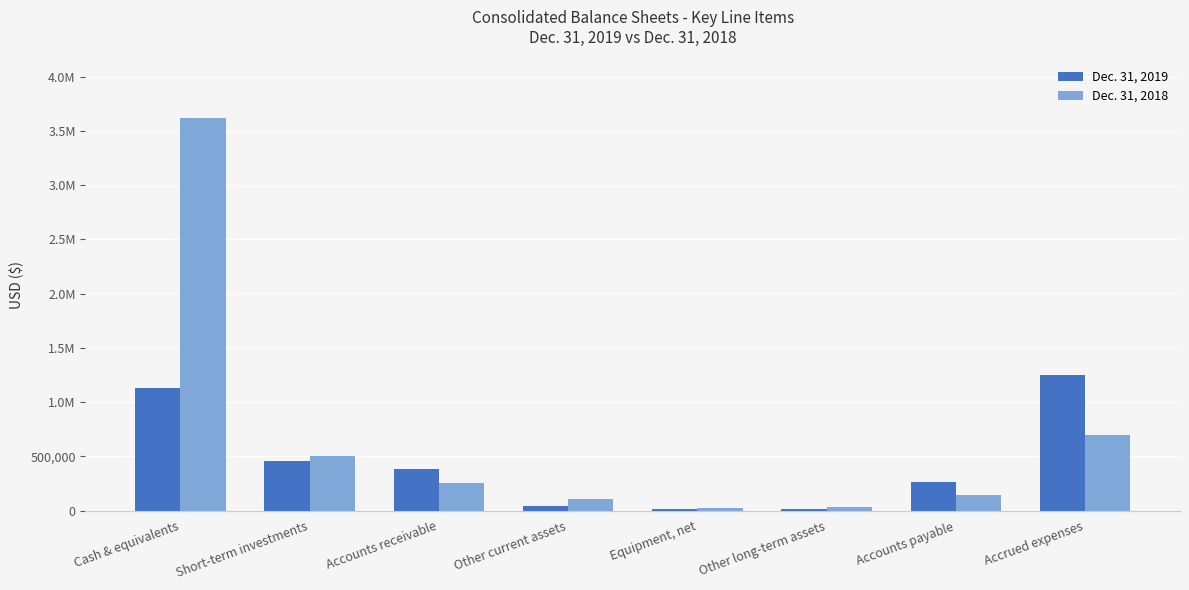

What are all the series names shown in the legend?

Dec. 31, 2019, Dec. 31, 2018